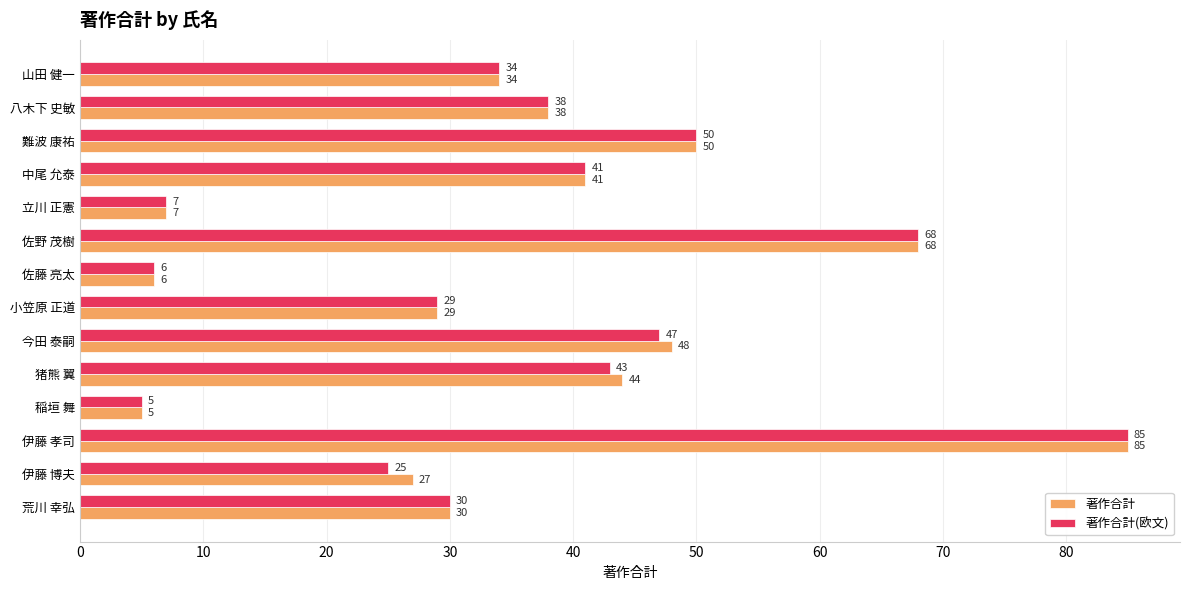

At which category does the chart reach its minimum across all series?

稲垣 舞